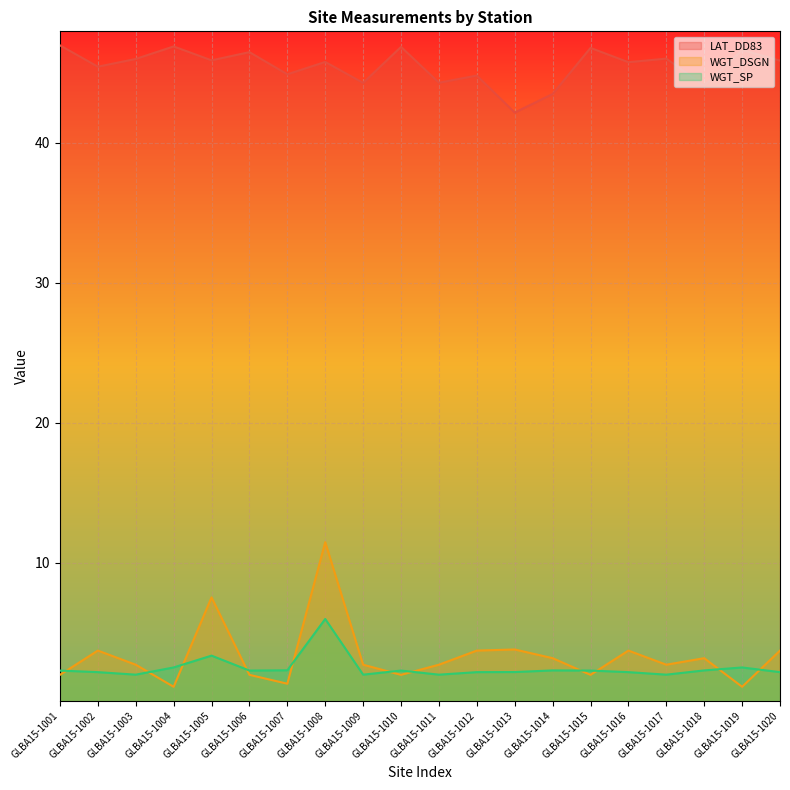

Reading left to right, transcribe all the data shown in this chart.

LAT_DD83: 46.9	45.4	46.0	46.9	45.9	46.5	44.9	45.8	44.3	46.8	44.3	44.8	42.1	43.5	46.8	45.7	46.0	44.1	46.6	45.9
WGT_DSGN: 2.0	3.7	2.7	1.1	7.5	2.0	1.4	11.5	2.7	2.0	2.7	3.7	3.8	3.2	2.0	3.7	2.7	3.2	1.1	3.7
WGT_SP: 2.3	2.2	2.0	2.5	3.4	2.3	2.3	6.0	2.0	2.3	2.0	2.2	2.2	2.3	2.3	2.2	2.0	2.3	2.5	2.2